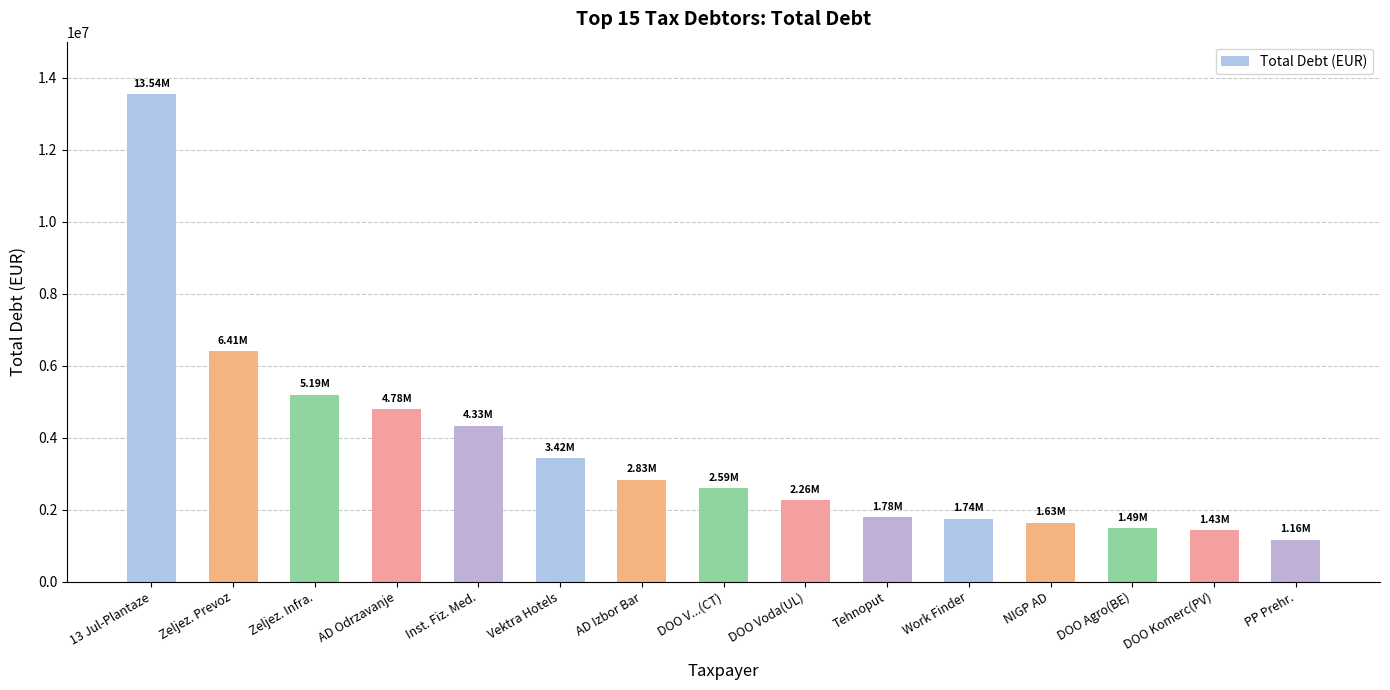

What is the label of the 14th bar from the left?

DOO Komerc(PV)